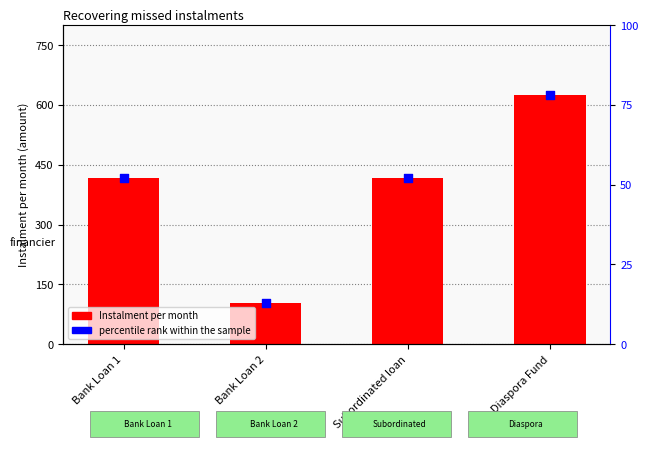

Which series has the largest total across all categories?

Instalment per month